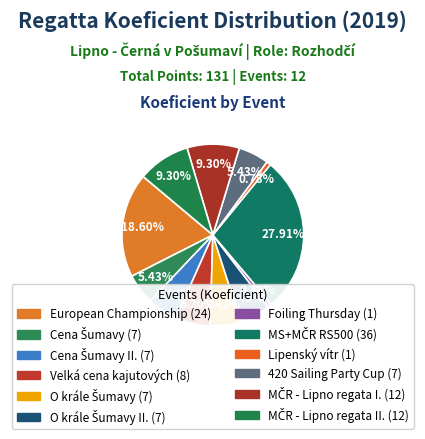

How many segments does this pie chart have?

12